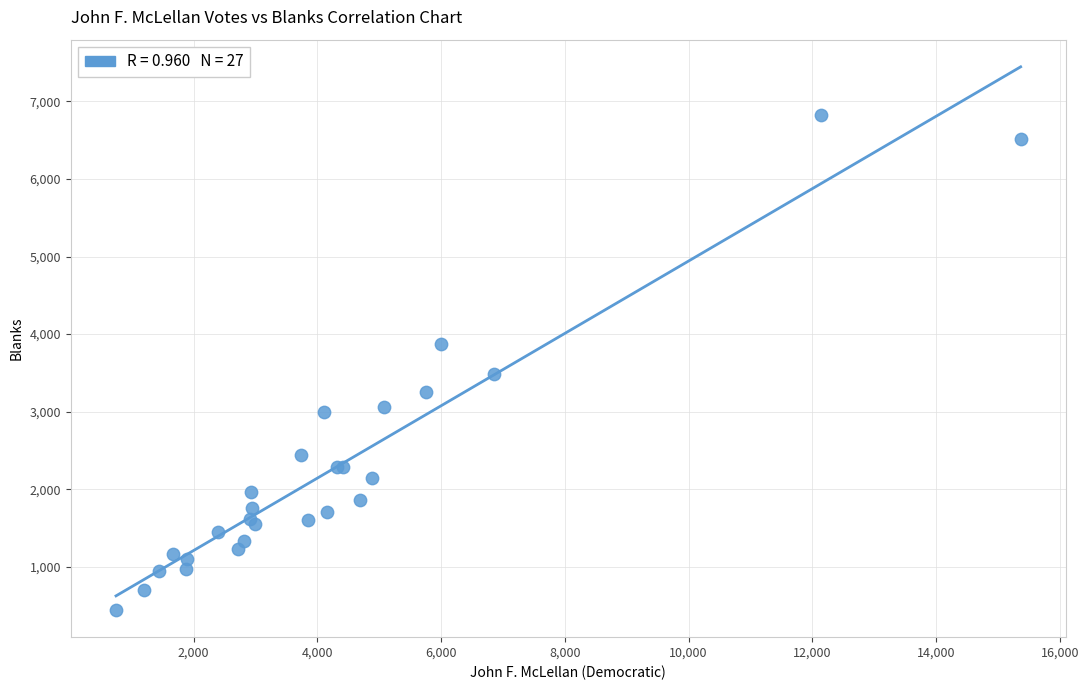

What Y value in the scatter plot is closest to 3637?

3488